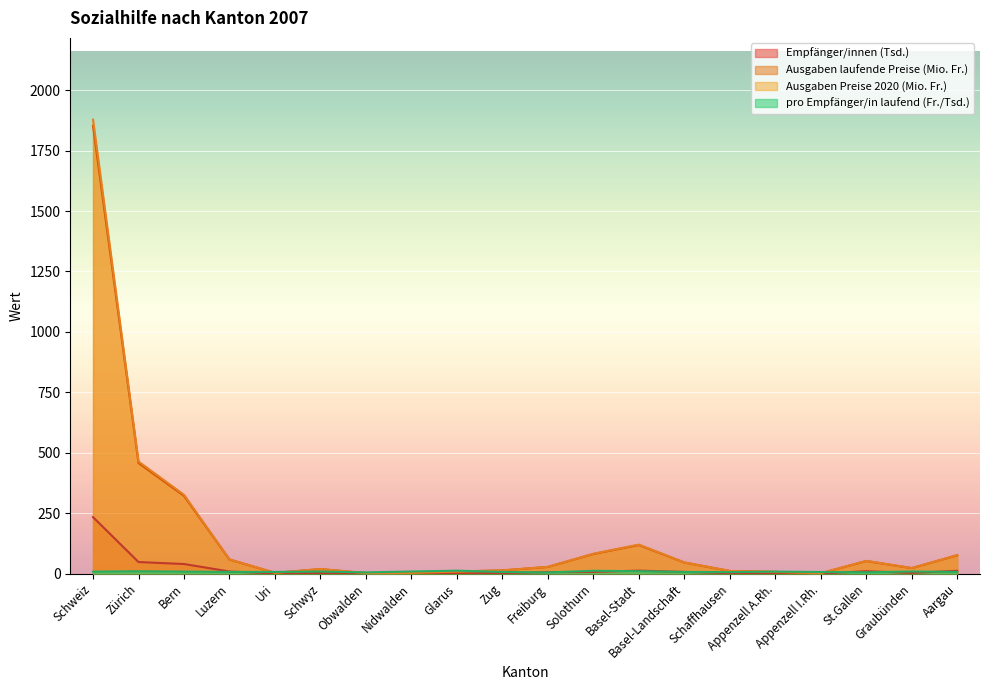

Which series has the largest range (max minus min)?

Ausgaben Preise 2020 (Mio. Fr.)